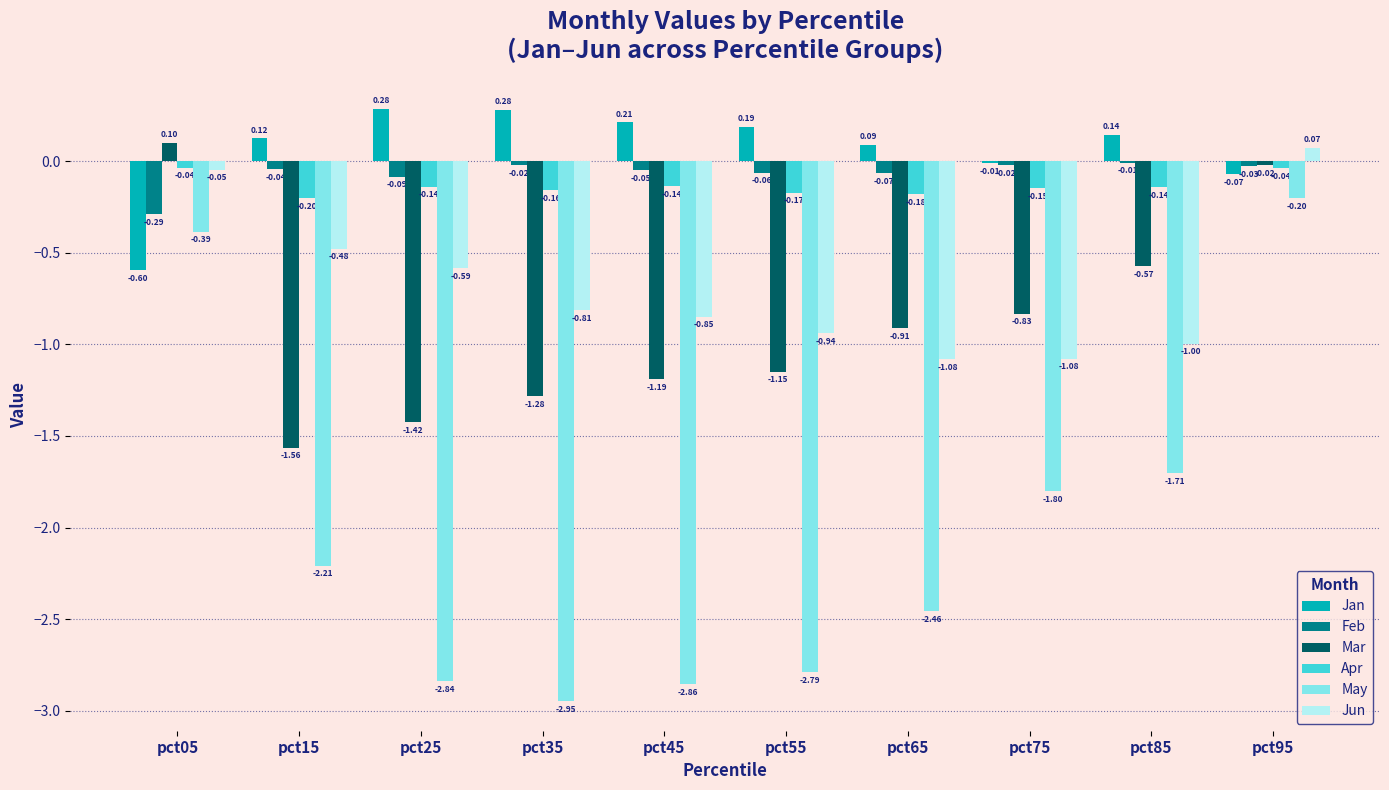

Between pct45 and pct85, which series saw the biggest shift?

May